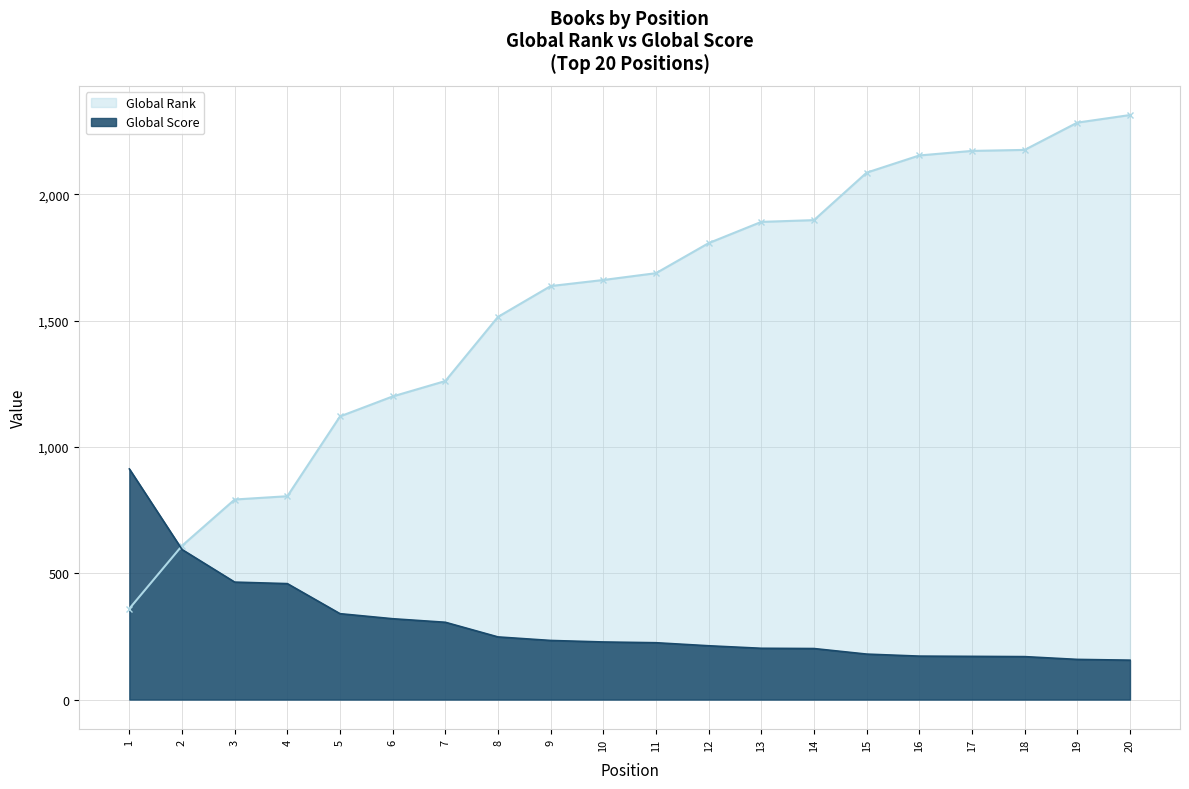

Which series has the largest total across all categories?

Global Rank